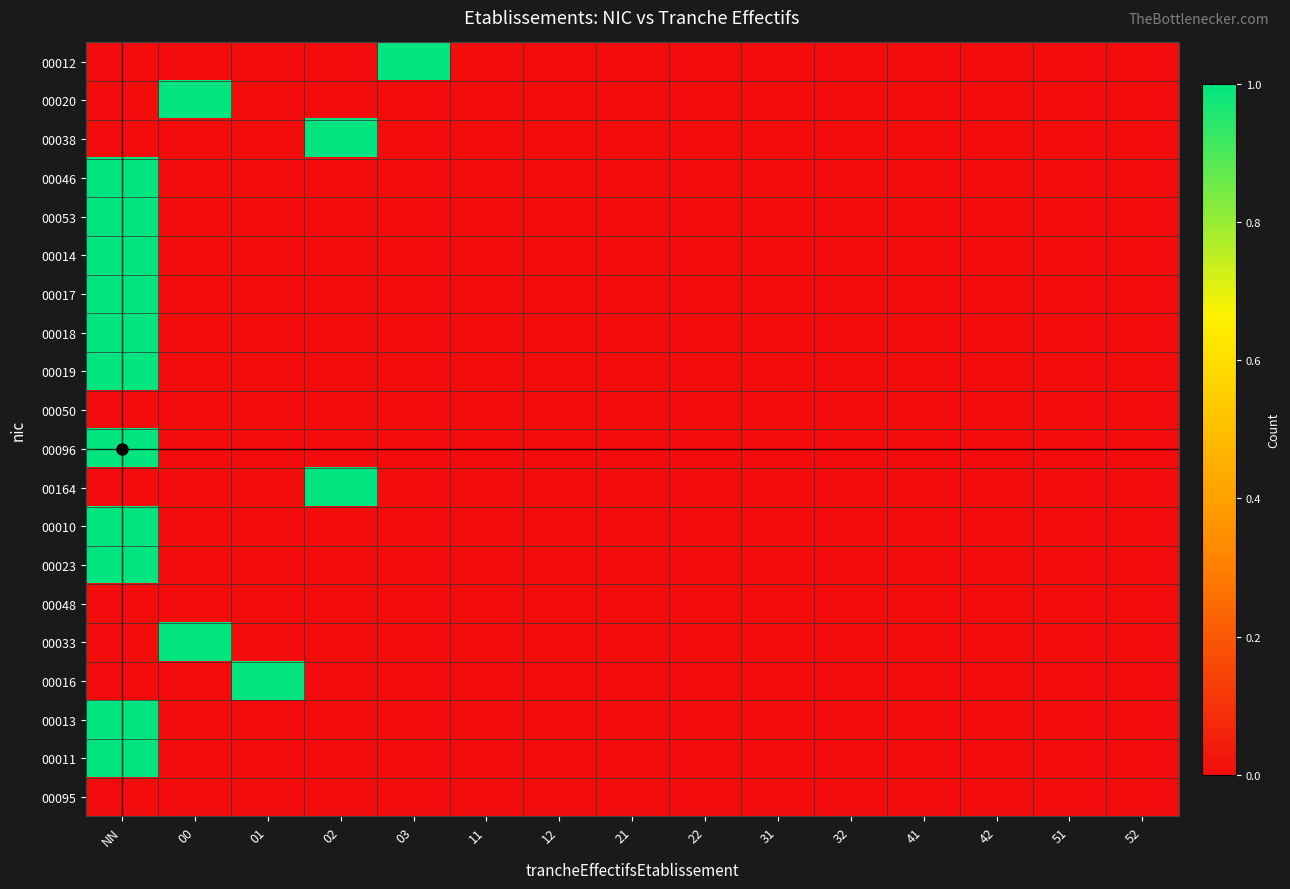

Count the number of categories in the chart.

15